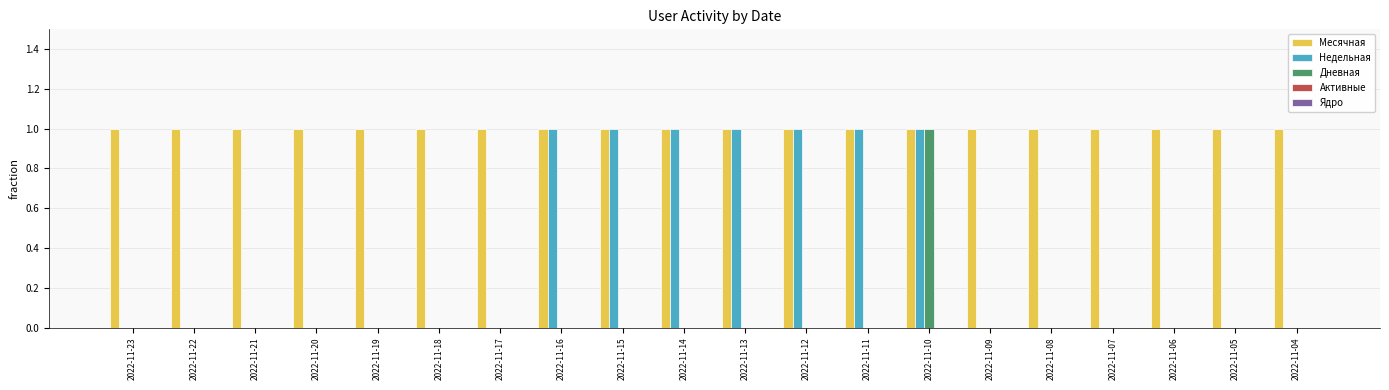

Between 2022-11-21 and 2022-11-13, which series saw the biggest shift?

Недельная